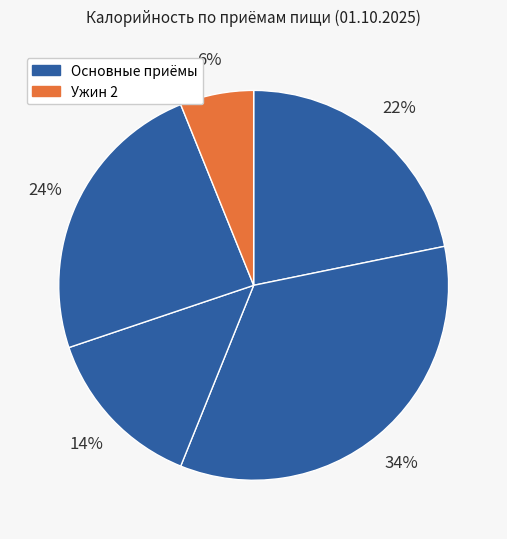

To the nearest percent, what is the difference between the largest and smallest slice percentages?

28%